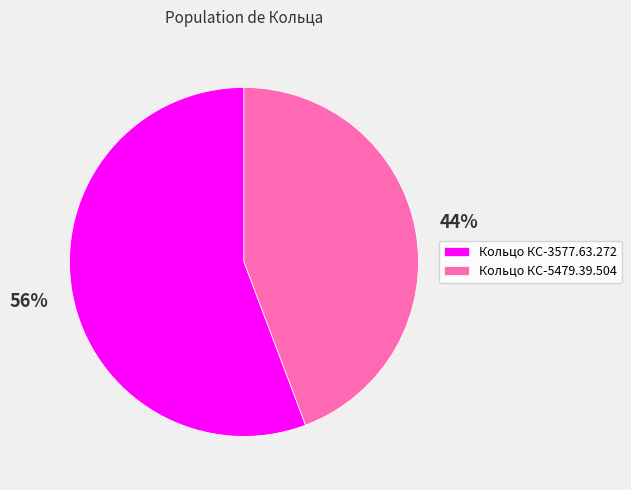

To the nearest percent, what is the combined percentage of Кольцо КС-3577.63.272 and Кольцо КС-5479.39.504?

100%